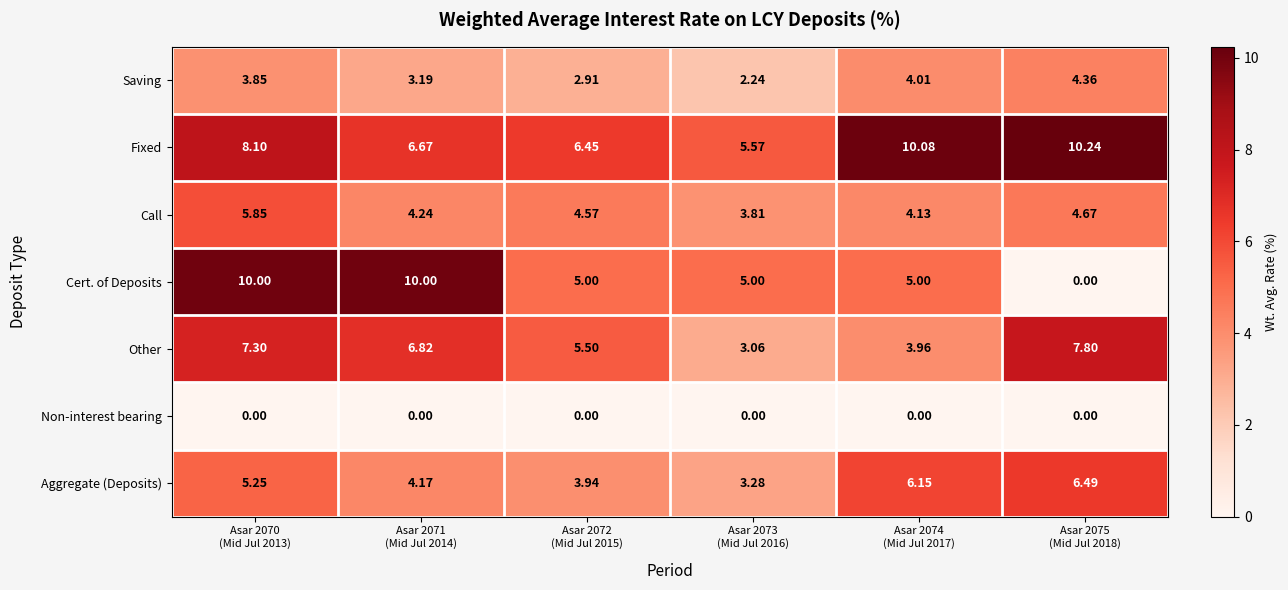

Which series has the largest total across all categories?

Fixed